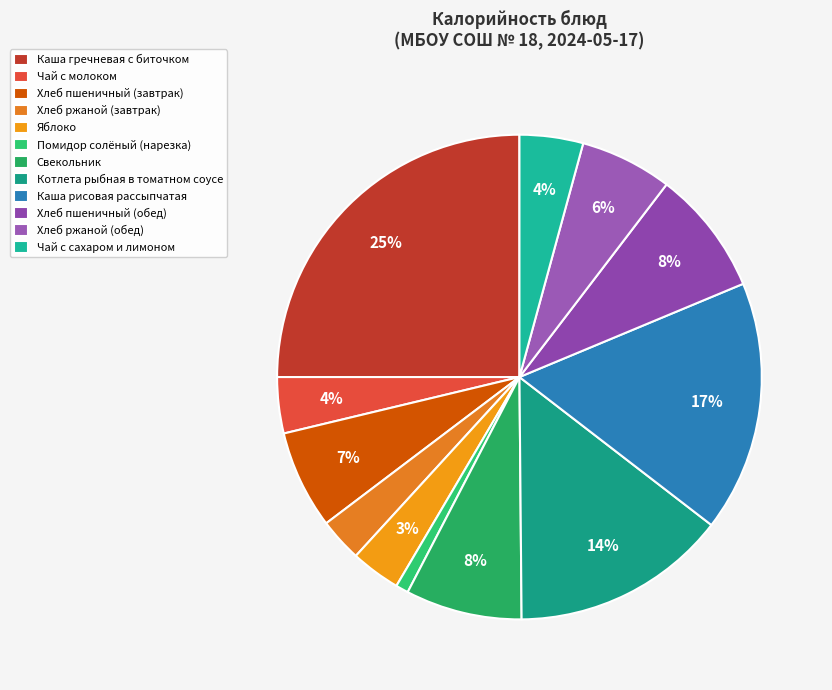

What percentage is the Котлета рыбная в томатном соусе slice, to the nearest percent?

14%